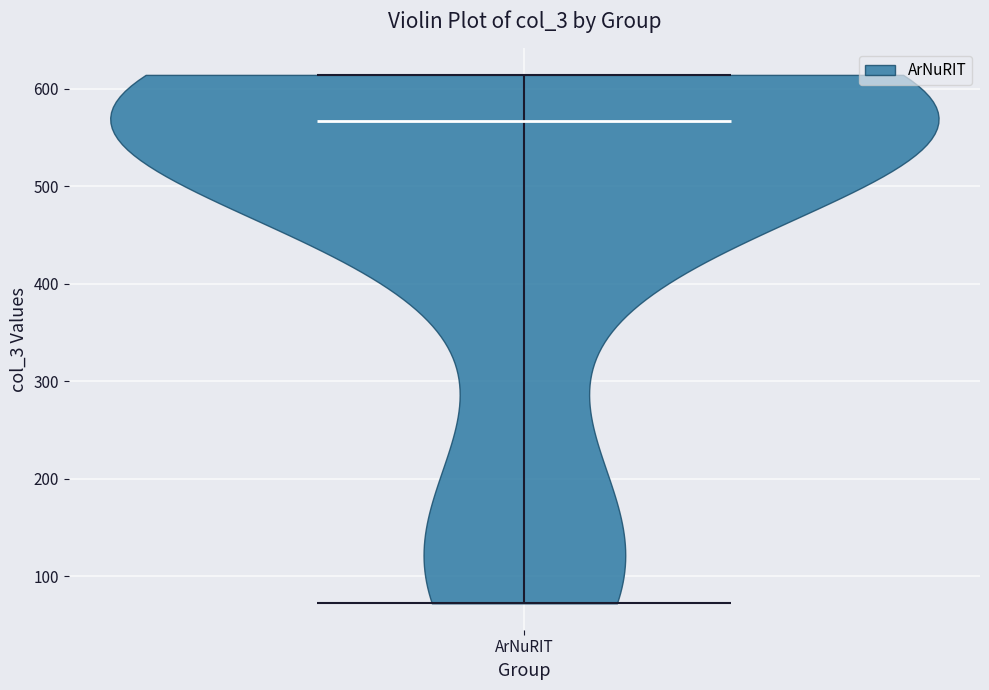

Read this violin plot against the y-axis: where its median line is, and the lowest and highest points the violin reaches. The values are not printed on the chart, so give them approximately, as read against the axis.

median line 570, lowest point 70, highest point 610